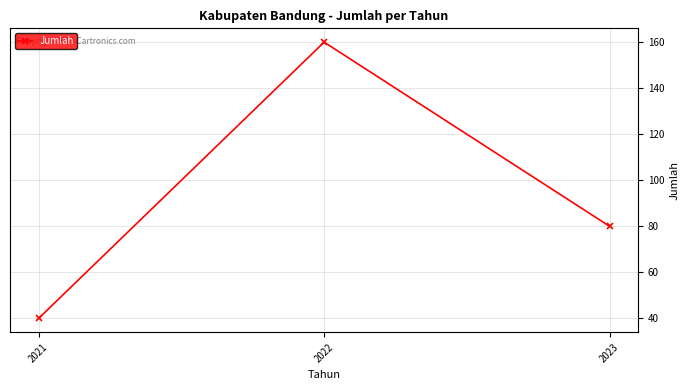

What is the maximum value shown in the chart?

160